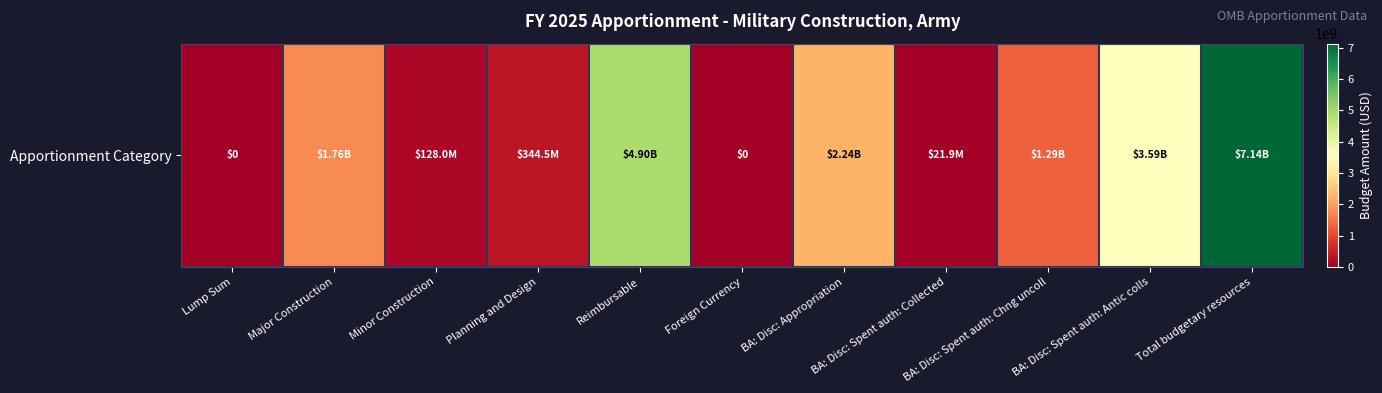

Reading left to right, transcribe all the data shown in this chart.

Lump Sum=0	Major Construction=1763800000	Minor Construction=128019000	Planning and Design=344538000	Reimbursable=4900000000	Foreign Currency=0	BA: Disc: Appropriation=2236357000	BA: Disc: Spent auth: Collected=21883911	BA: Disc: Spent auth: Chng uncoll=1288611205	BA: Disc: Spent auth: Antic colls=3589504884	Total budgetary resources=7136357000